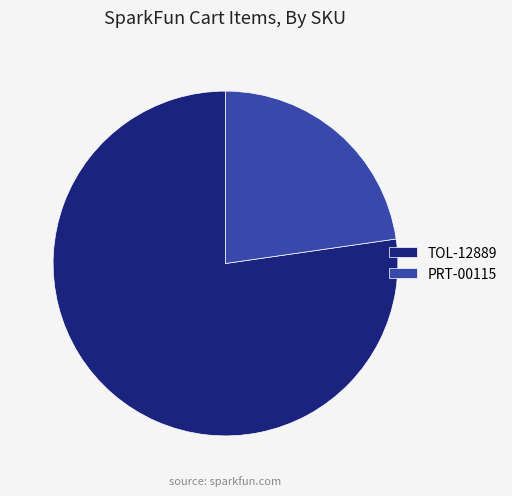

Is there any slice that represents more than half of the pie?

Yes